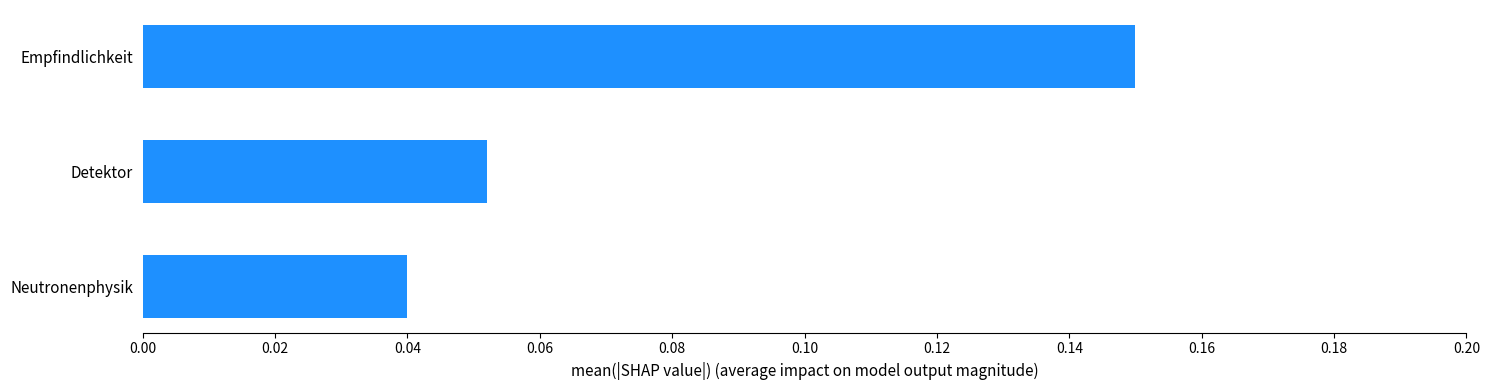

Rank the categories by value from highest to lowest.

Empfindlichkeit, Detektor, Neutronenphysik